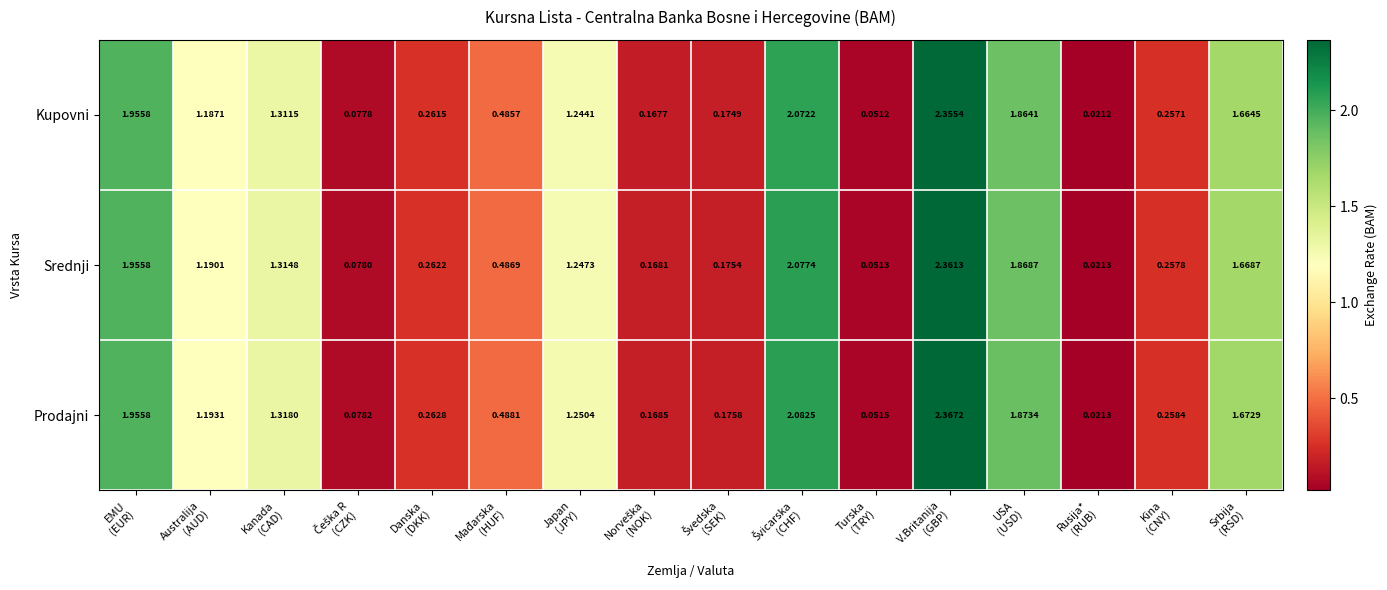

List the series in order of their peak value, lowest first.

Kupovni, Srednji, Prodajni